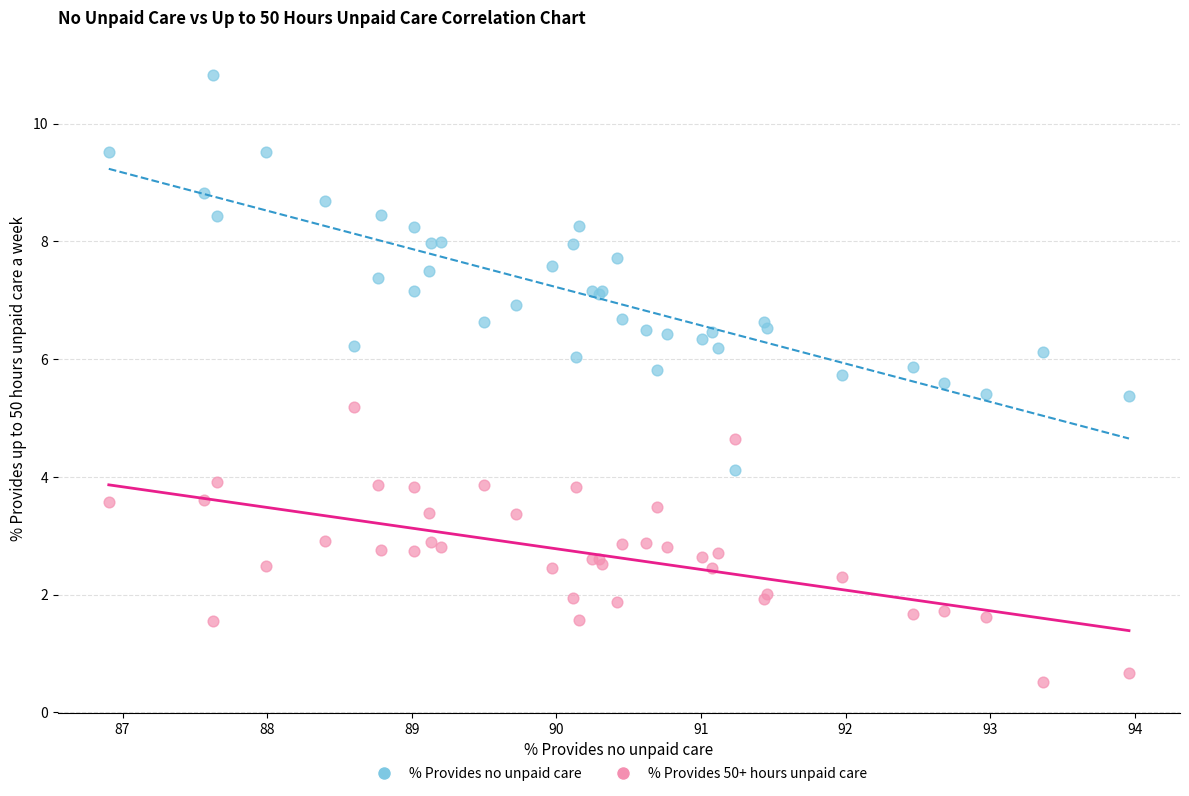

What are all the series names shown in the legend?

% Provides no unpaid care, % Provides 50+ hours unpaid care